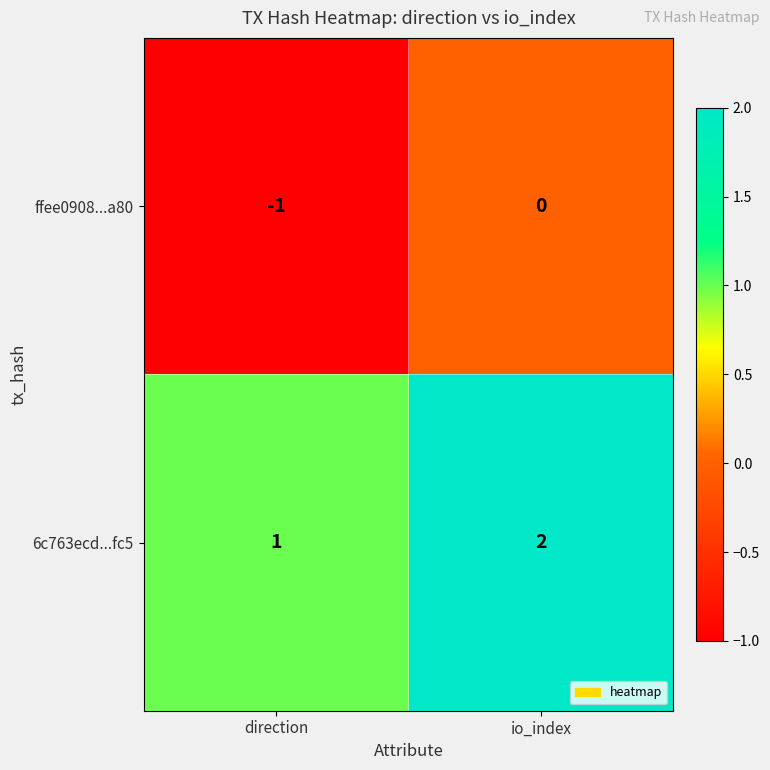

Reading left to right, extract all data points from this chart.

ffee0908...a80: -1	0
6c763ecd...fc5: 1	2